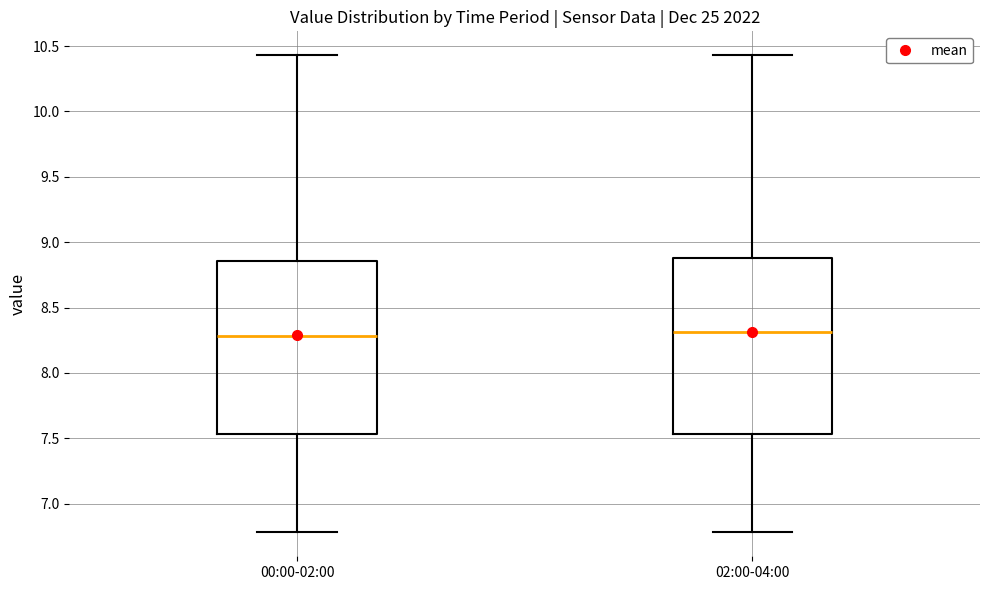

Reading left to right, transcribe this box plot: for each box, give where its median line is, the range the box spans, and where its two whiskers end, as read against the y-axis. The values are not printed on the chart, so give them approximately, as read against the axis.

00:00-02:00: median 8.30, box 7.55 to 8.85, whiskers 6.80 to 10.45
02:00-04:00: median 8.30, box 7.55 to 8.90, whiskers 6.80 to 10.45